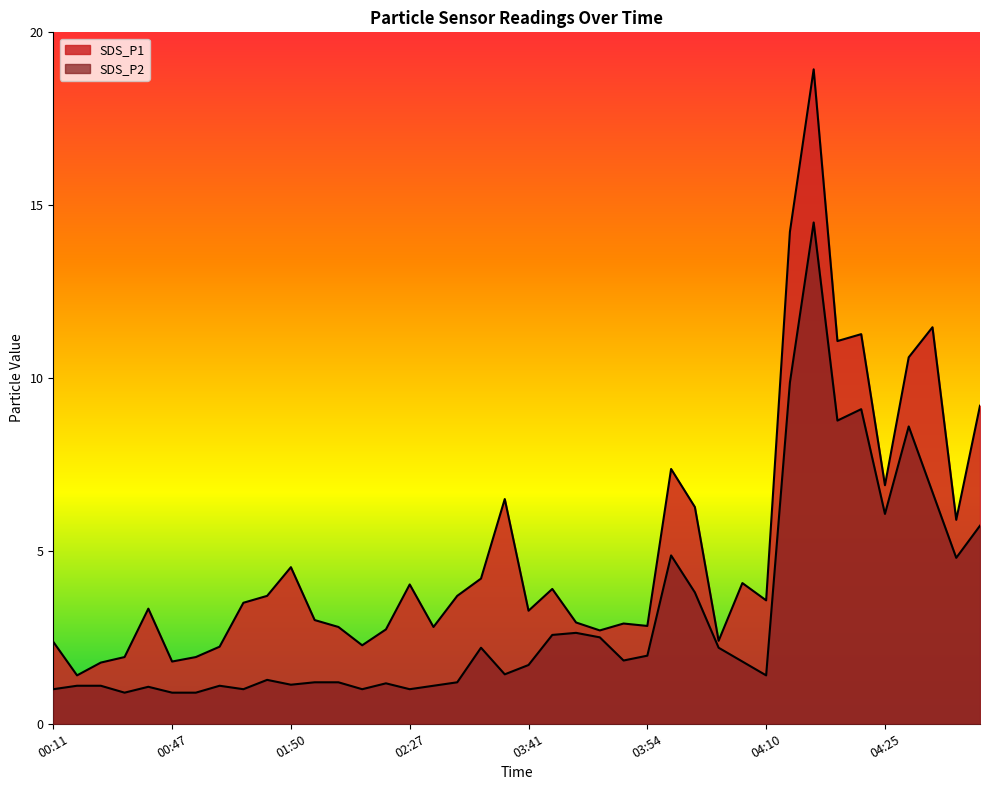

Where is the first local minimum for SDS_P2?

00:38